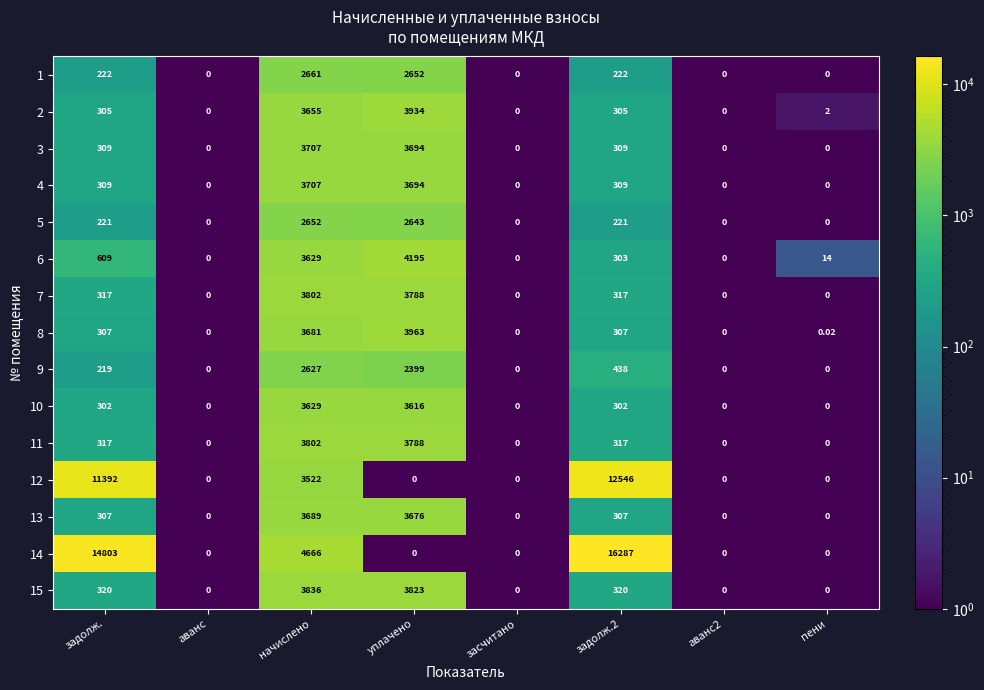

Count the number of categories in the chart.

8